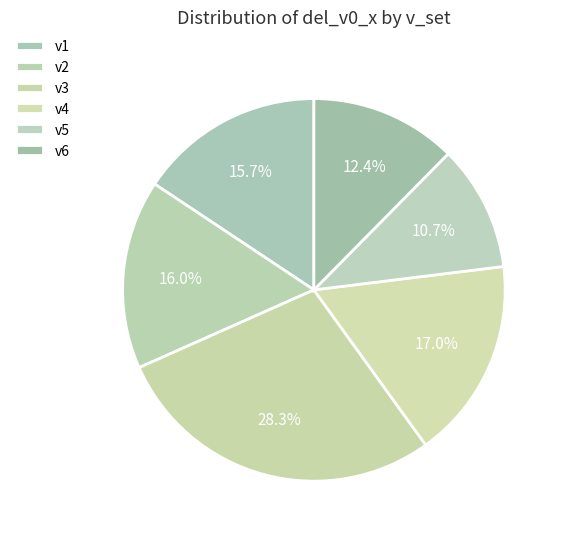

Which slice is the largest?

v3